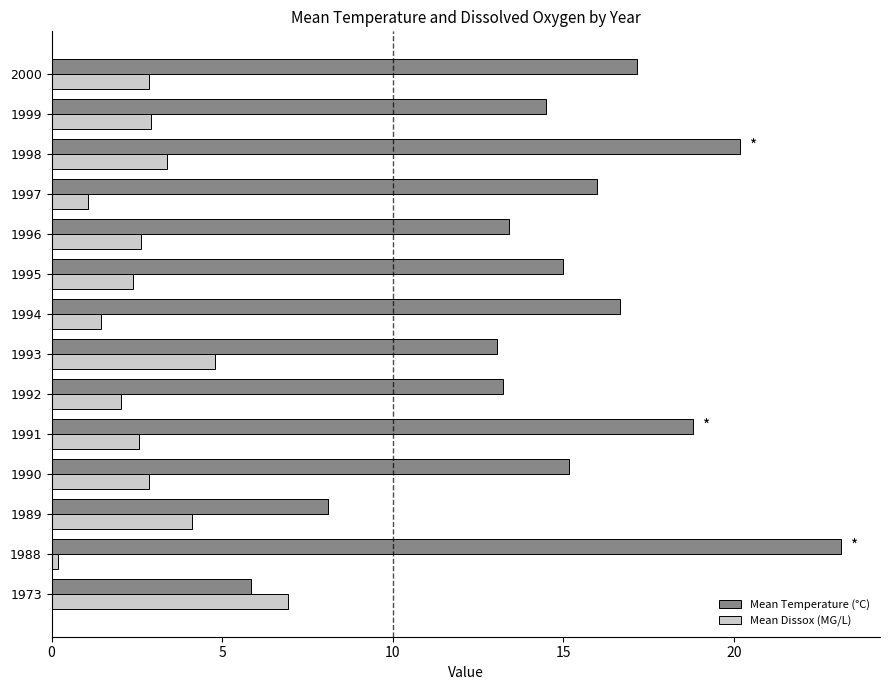

Which label corresponds to the smallest value in the chart?

1988